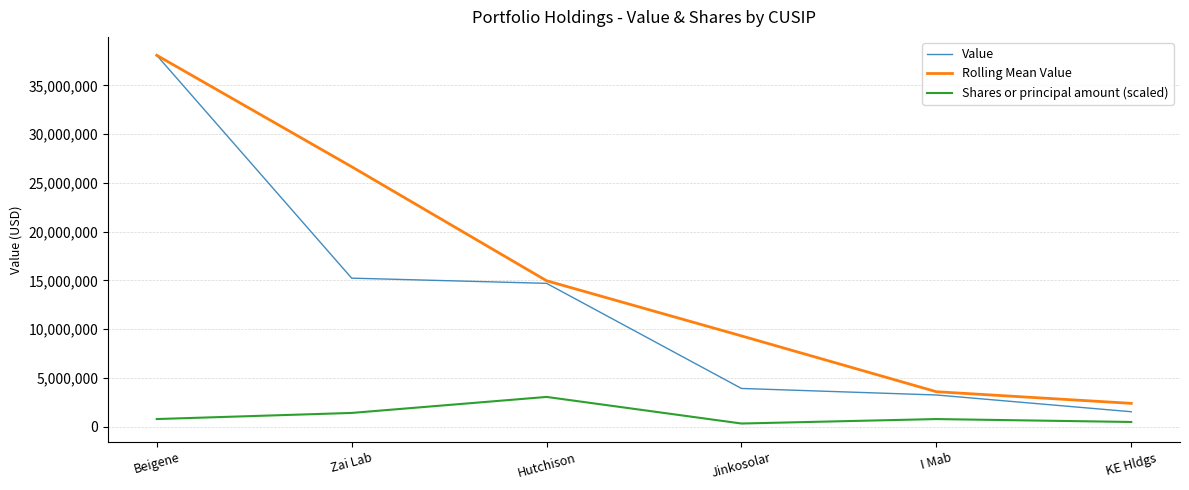

At which category does Shares or principal amount (scaled) reach its first local valley?

Jinkosolar